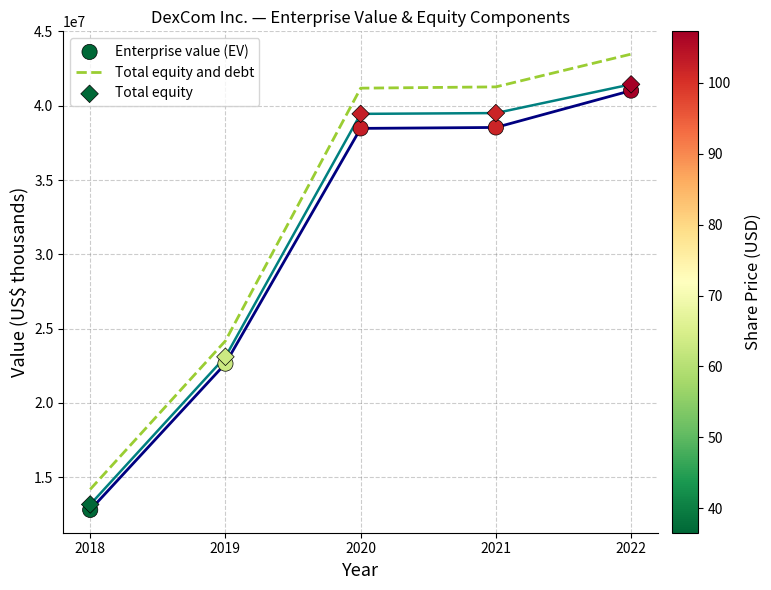

What are all the series names shown in the legend?

Enterprise value (EV), Total equity and debt, Total equity